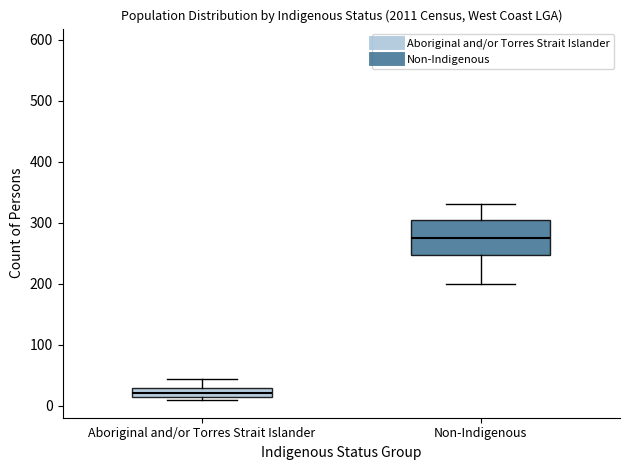

Which box has the lowest median line?

Aboriginal and/or Torres Strait Islander